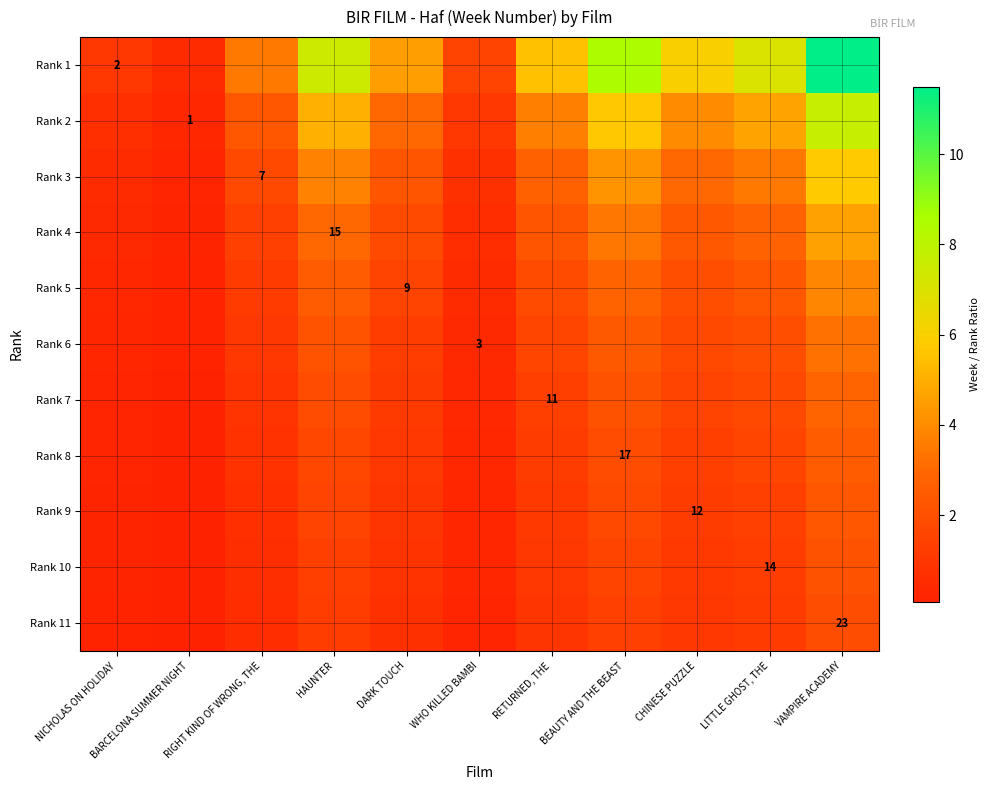

At which label does Rank 9 reach its peak?

VAMPIRE ACADEMY